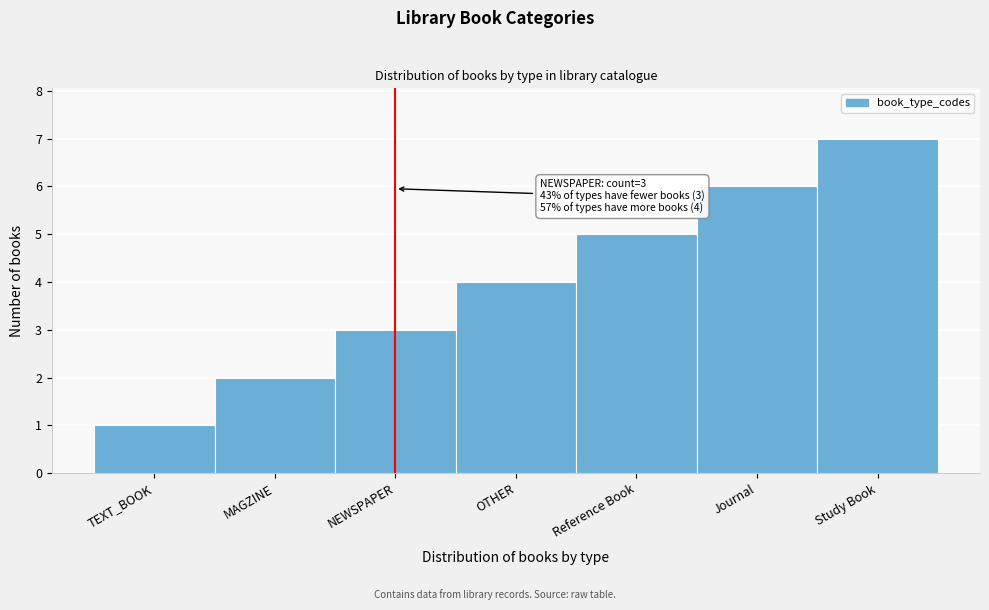

What is the approximate value at OTHER?

4